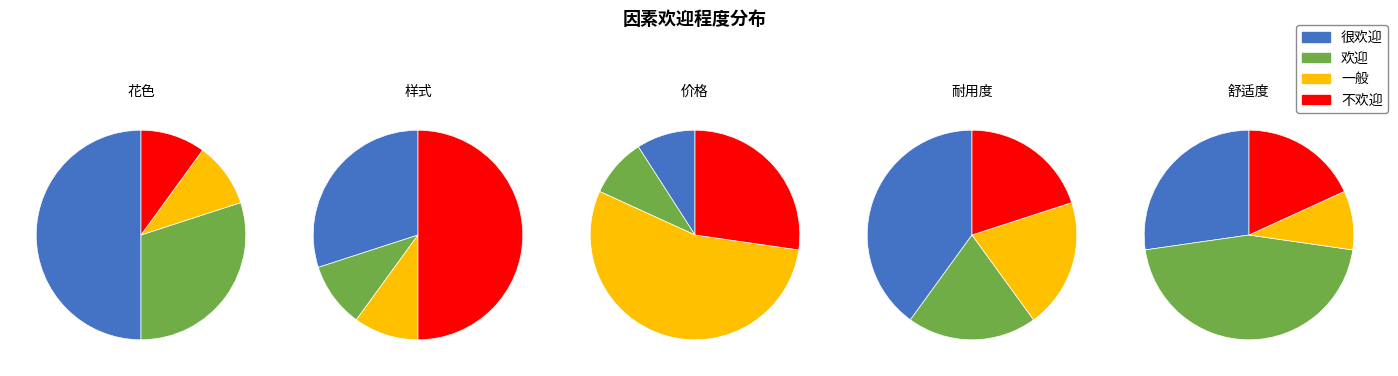

To the nearest percent, what is the combined percentage of 耐用度 and 花色?

23%